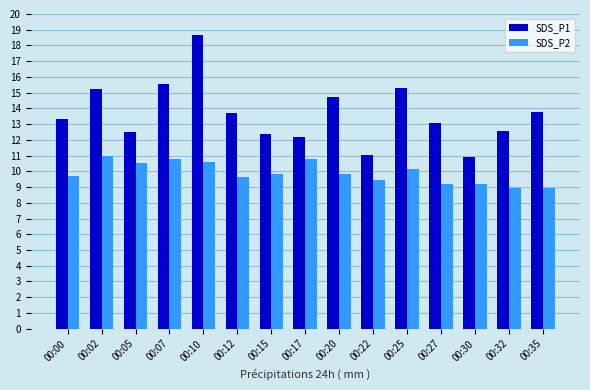

True or false: SDS_P2 has a value of 10.1 at 00:25.

True